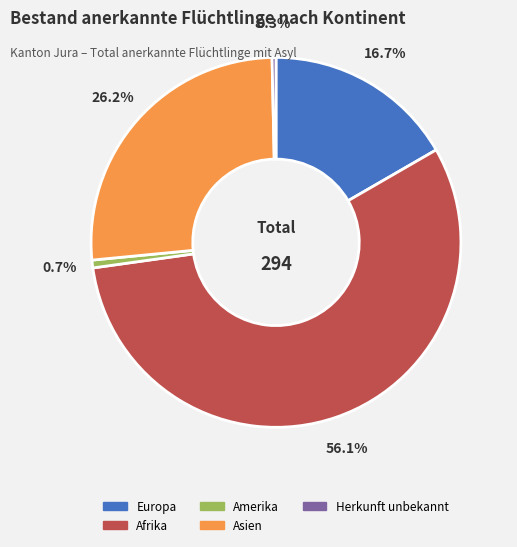

Does any single category account for the majority?

Yes